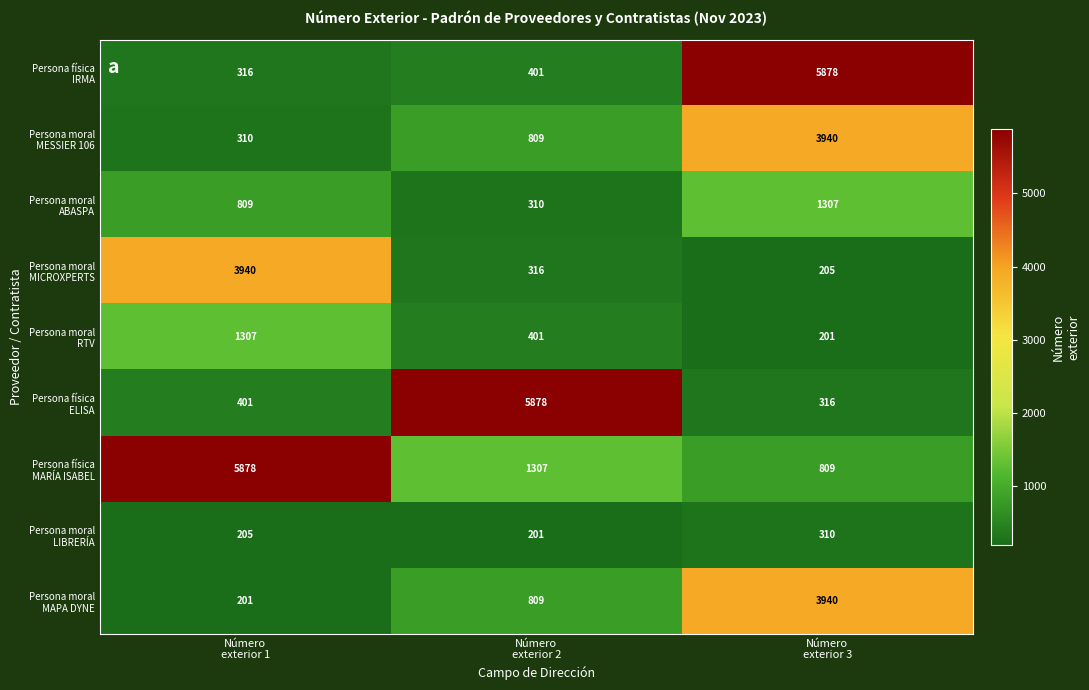

What is the greatest value displayed?

5878